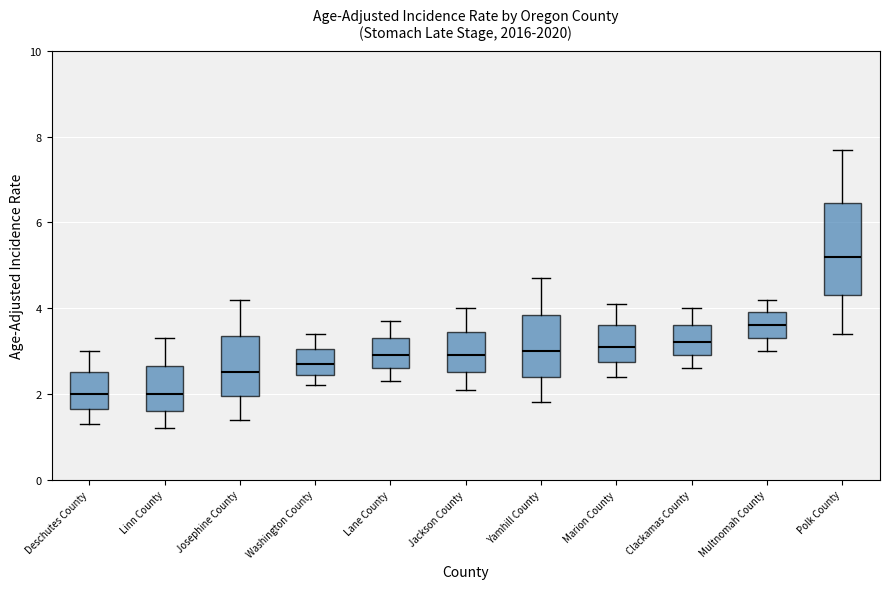

Reading left to right, transcribe this box plot: for each box, give where its median line is, the range the box spans, and where its two whiskers end, as read against the y-axis. The values are not printed on the chart, so give them approximately, as read against the axis.

Deschutes County: median 2.0, box 1.6 to 2.6, whiskers 1.4 to 3.0
Linn County: median 2.0, box 1.6 to 2.6, whiskers 1.2 to 3.4
Josephine County: median 2.6, box 2.0 to 3.4, whiskers 1.4 to 4.2
Washington County: median 2.8, box 2.4 to 3.0, whiskers 2.2 to 3.4
Lane County: median 3.0, box 2.6 to 3.4, whiskers 2.4 to 3.8
Jackson County: median 3.0, box 2.6 to 3.4, whiskers 2.2 to 4.0
Yamhill County: median 3.0, box 2.4 to 3.8, whiskers 1.8 to 4.8
Marion County: median 3.2, box 2.8 to 3.6, whiskers 2.4 to 4.2
Clackamas County: median 3.2, box 3.0 to 3.6, whiskers 2.6 to 4.0
Multnomah County: median 3.6, box 3.4 to 4.0, whiskers 3.0 to 4.2
Polk County: median 5.2, box 4.4 to 6.4, whiskers 3.4 to 7.8